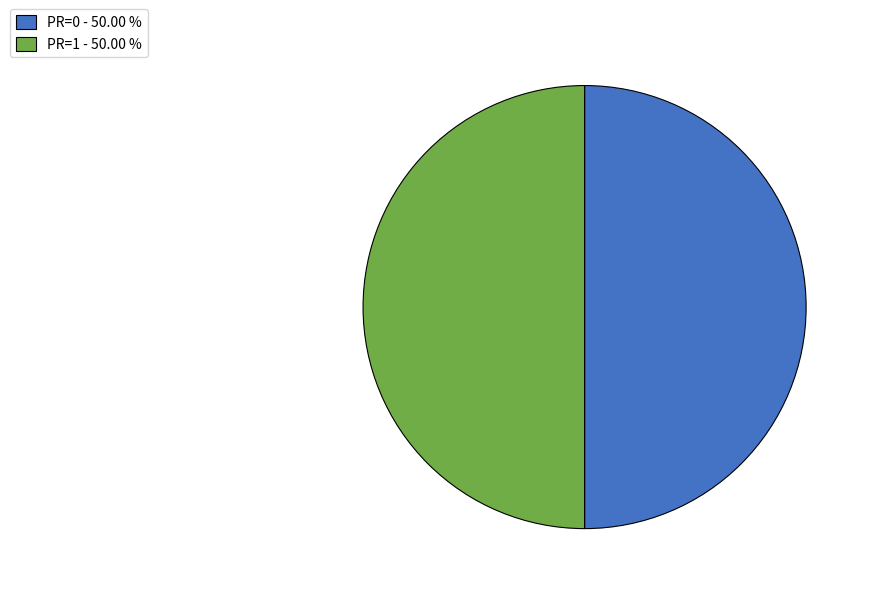

Approximately how many times larger is the value at PR=0 - 50.00 % compared to PR=1 - 50.00 %?

1.0